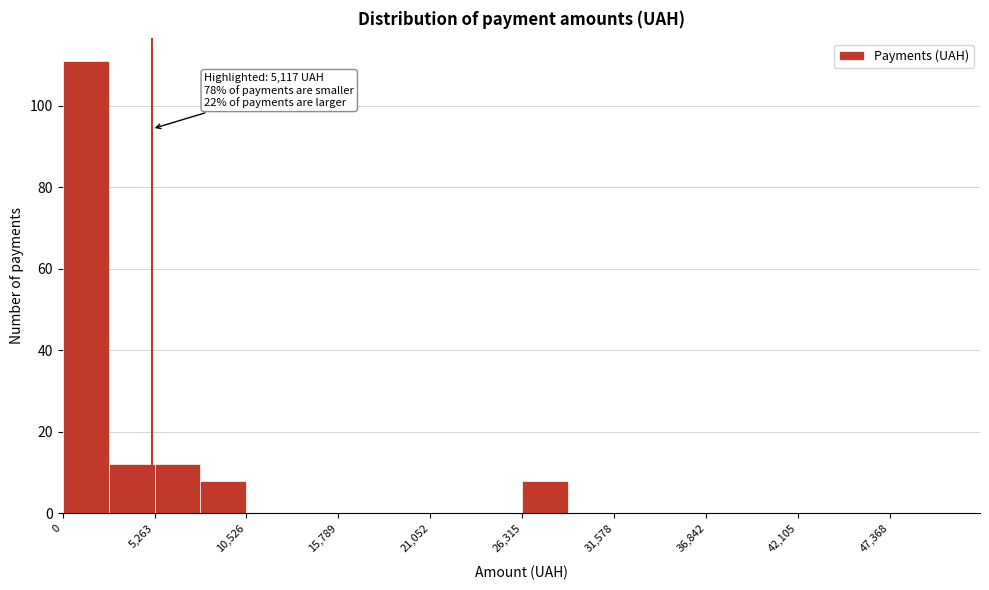

Read against the x-axis, roughly where is the centre of the tallest bar?

1000